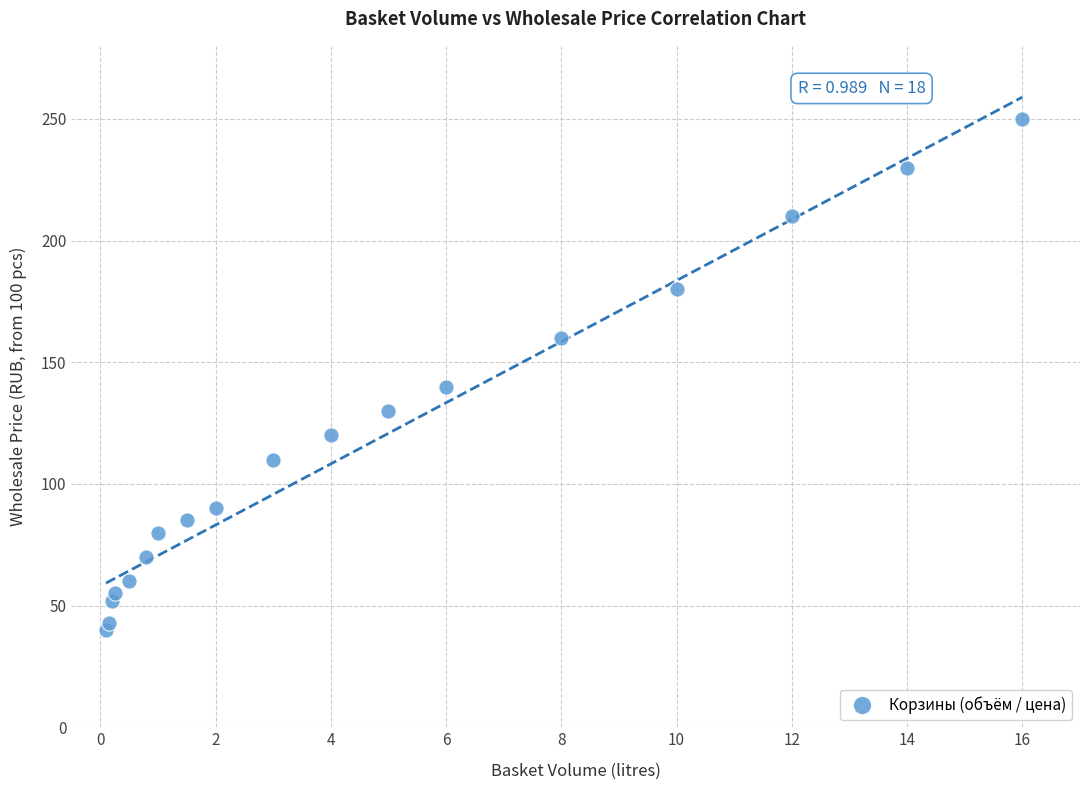

What Y value in the scatter plot is closest to 145?

140